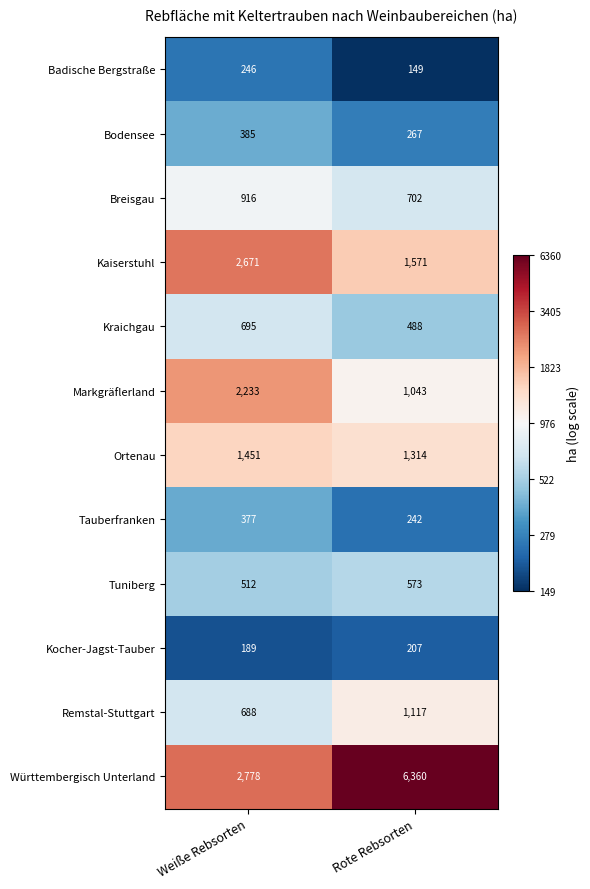

Which series has the widest spread of values?

Württembergisch Unterland